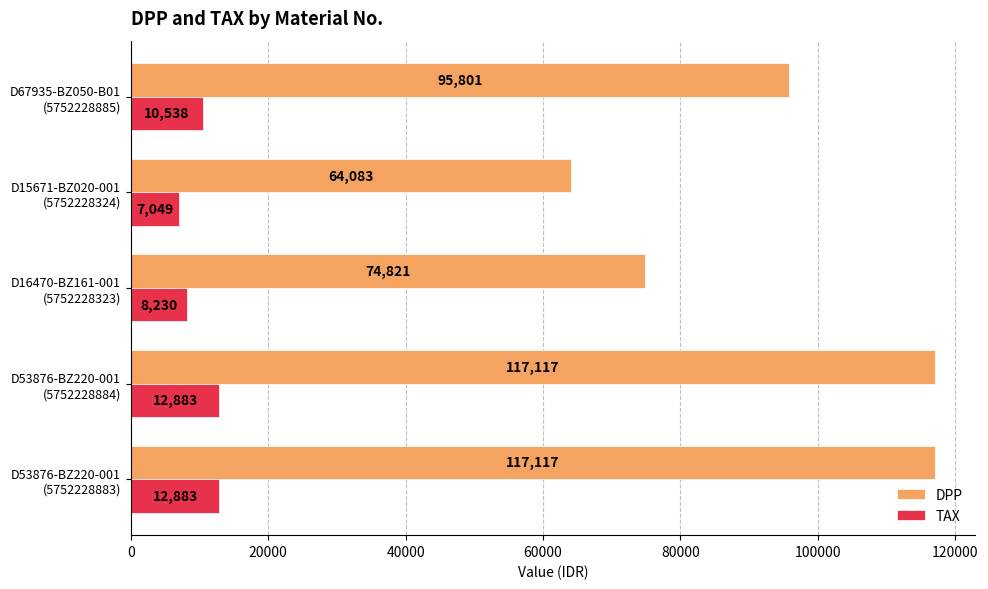

What is the difference between the second highest and second lowest values in the DPP series?

42296